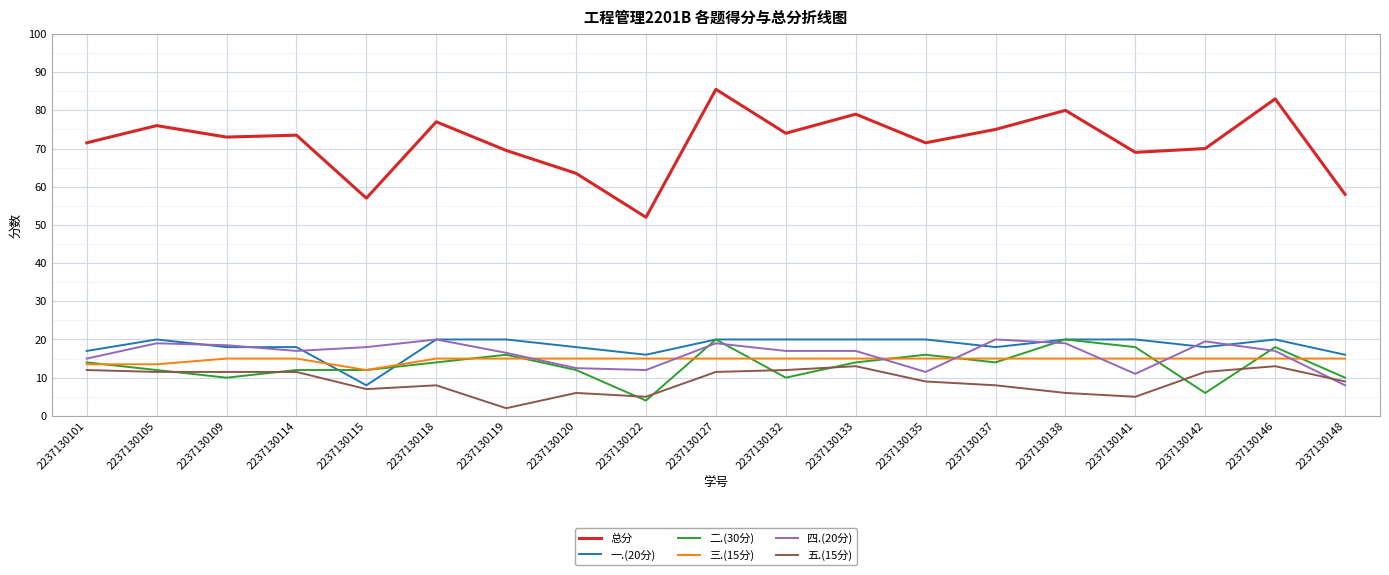

What are all the series names shown in the legend?

总分, 一.(20分), 二.(30分), 三.(15分), 四.(20分), 五.(15分)